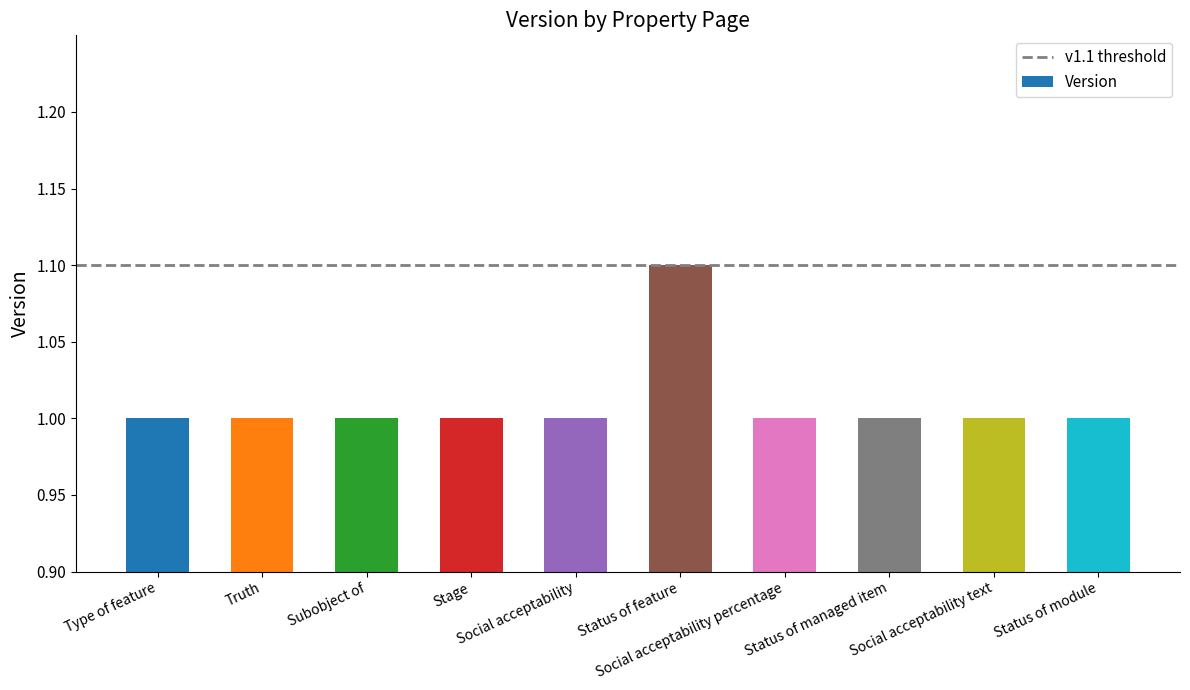

What is the minimum value shown in the chart?

1.0